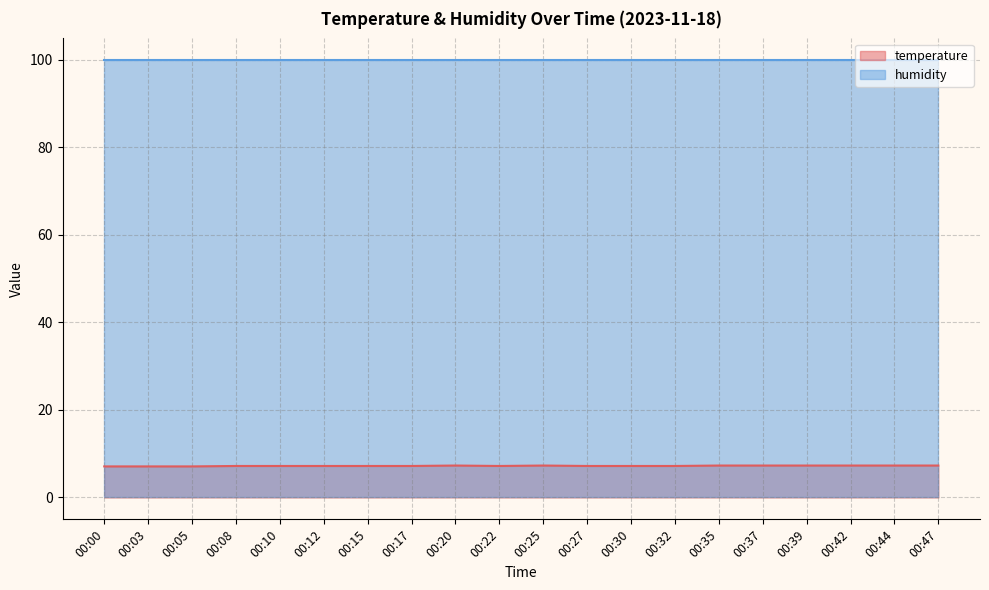

What is the difference between the values at 00:03 and 00:47?

0.2